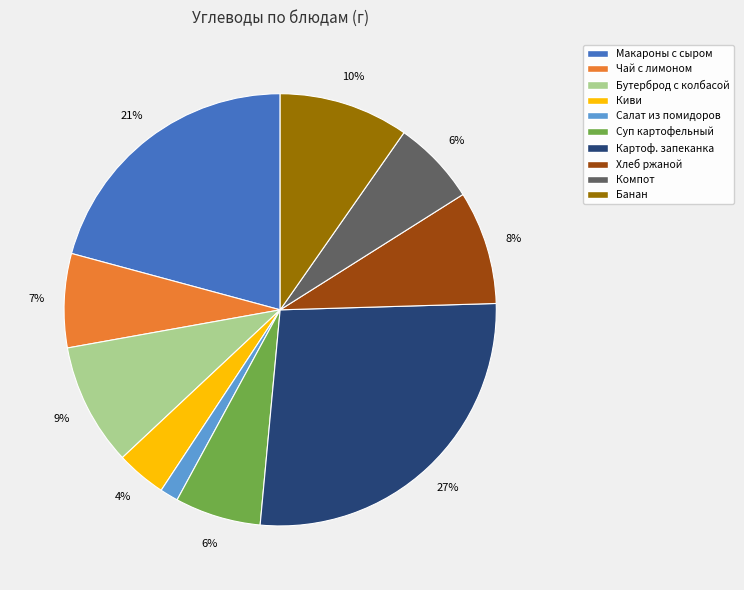

To the nearest percent, what is the average slice percentage?

10%